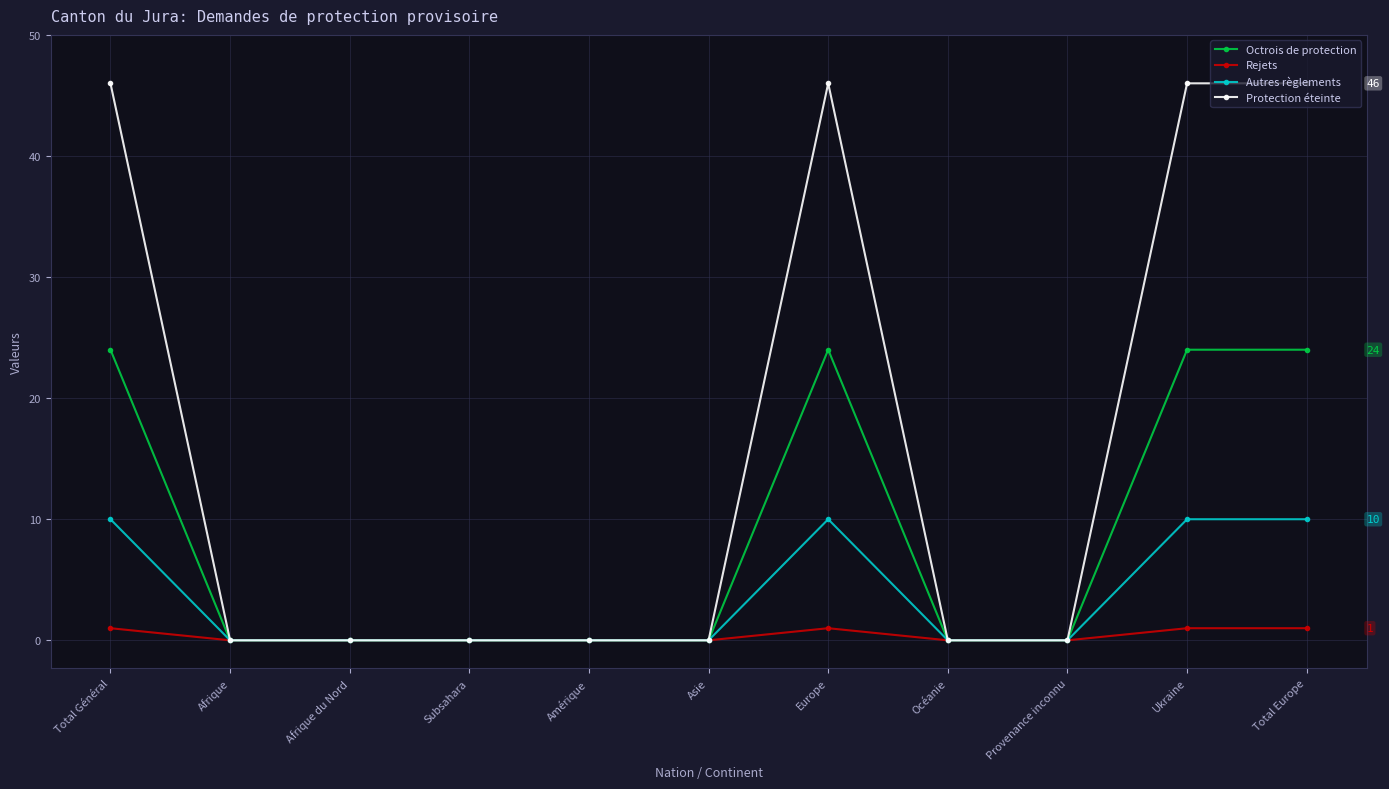

Which series changed the most between Subsahara and Europe?

Protection éteinte